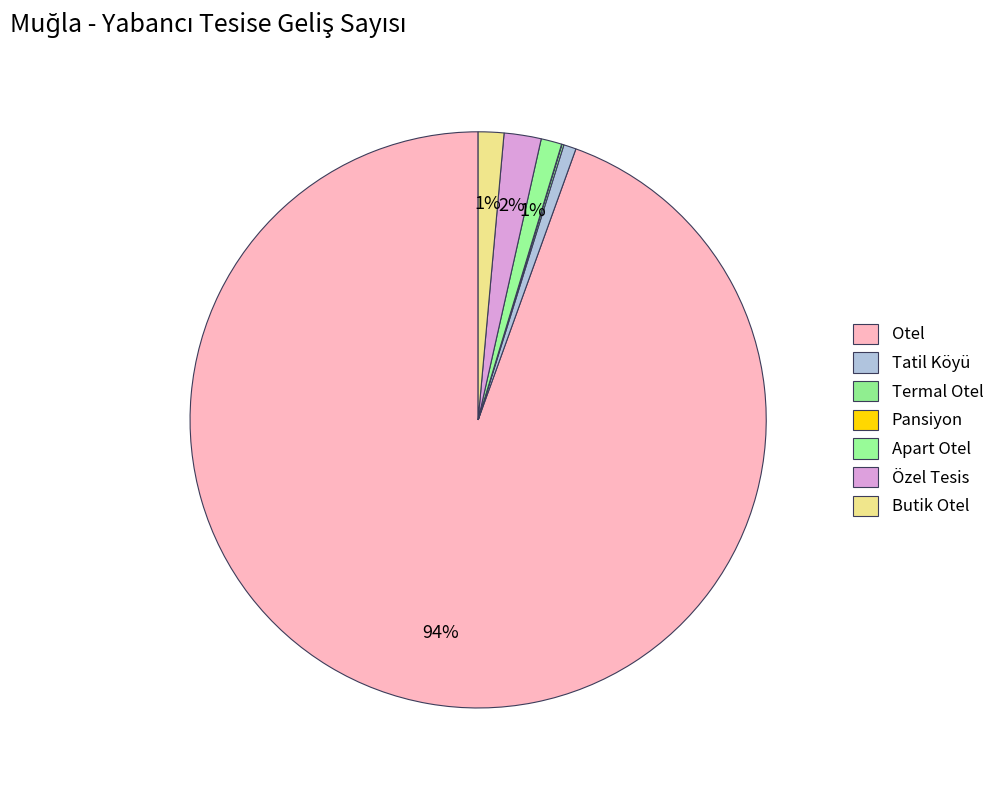

To the nearest percent, what is the average slice percentage?

14%